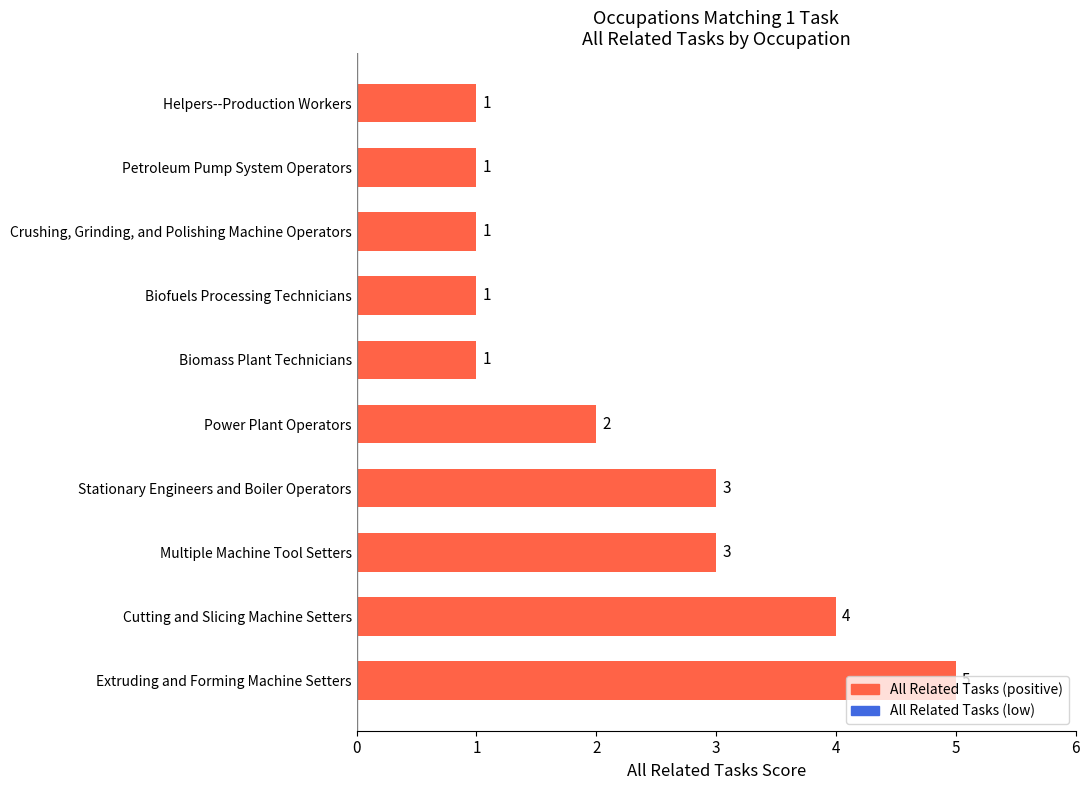

What is the difference between the maximum and minimum values?

4